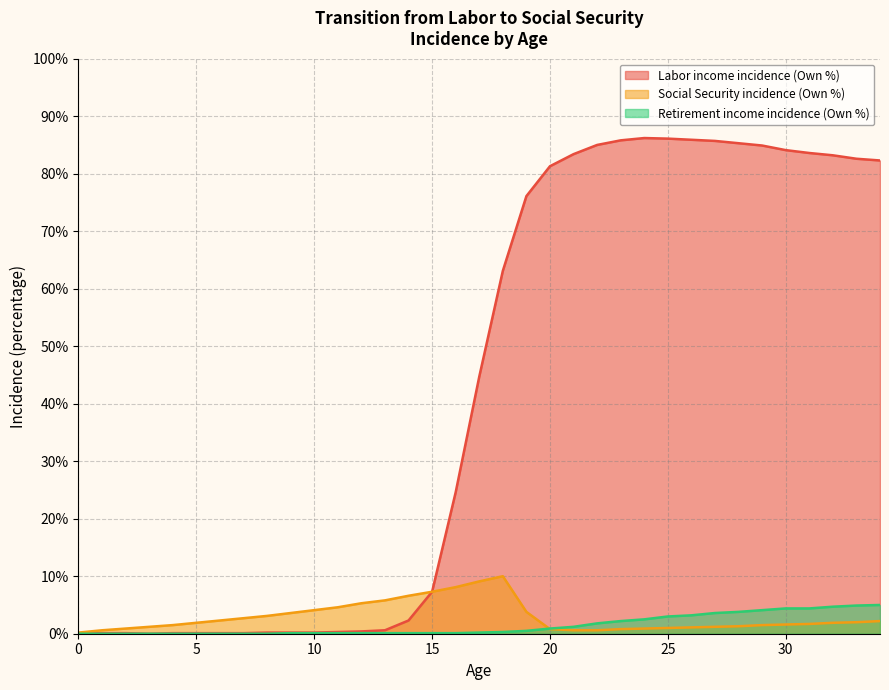

List the series in order of their peak value, lowest first.

Retirement income incidence (Own %), Social Security incidence (Own %), Labor income incidence (Own %)